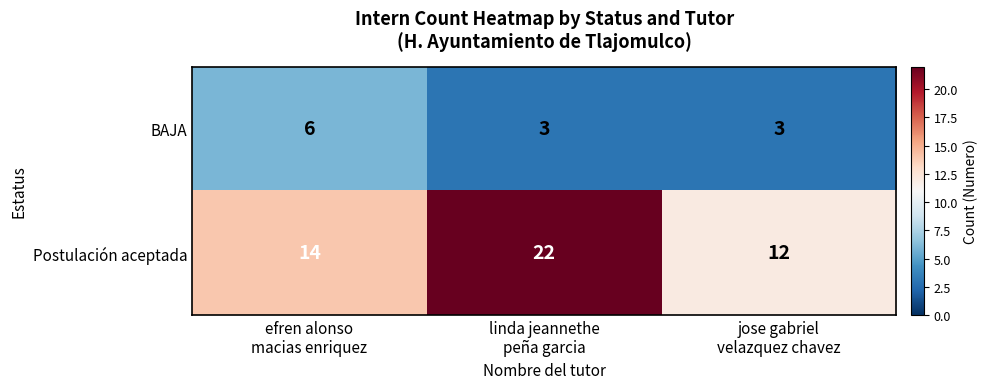

Rank the series by their average value, from lowest to highest.

BAJA, Postulación aceptada